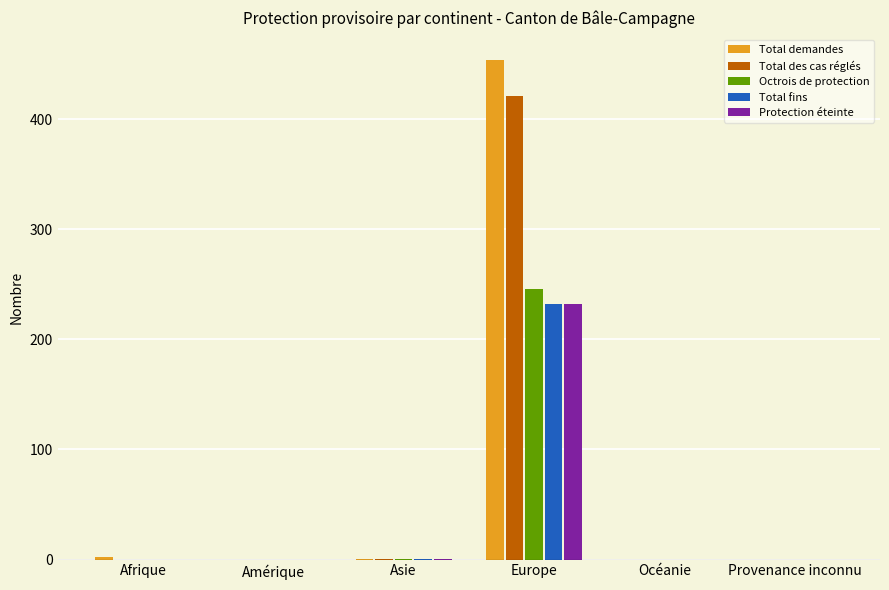

The Octrois de protection series shows 406 at Europe. True or false?

False